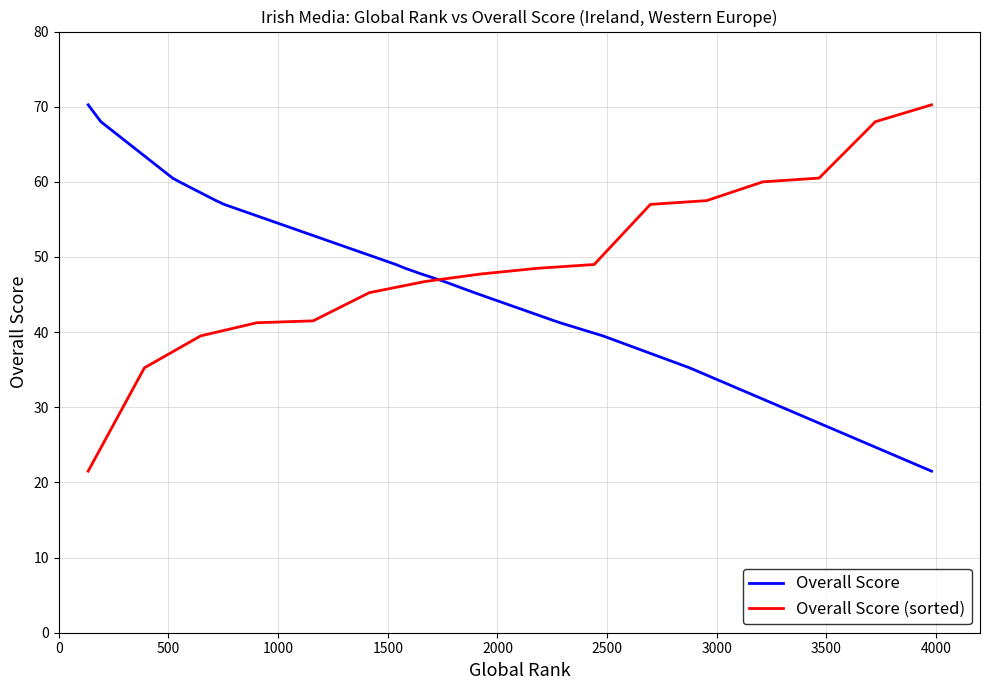

What is the approximate value of Overall Score at 0?

70.2